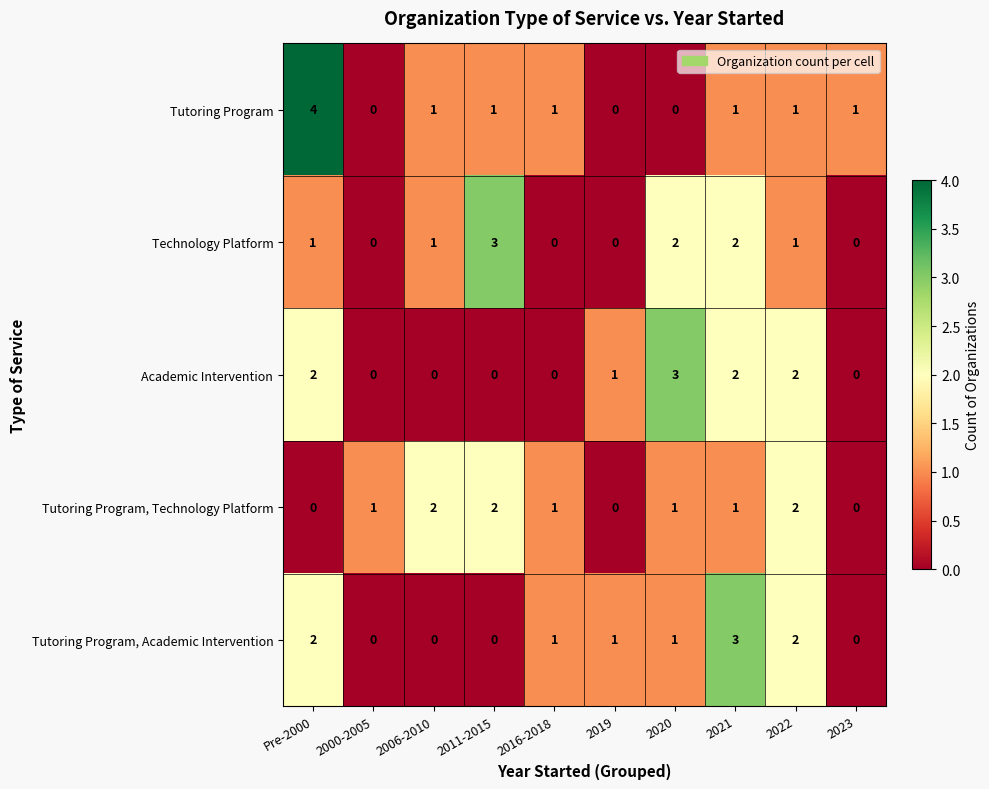

Where does the Tutoring Program series first go above 1?

Pre-2000